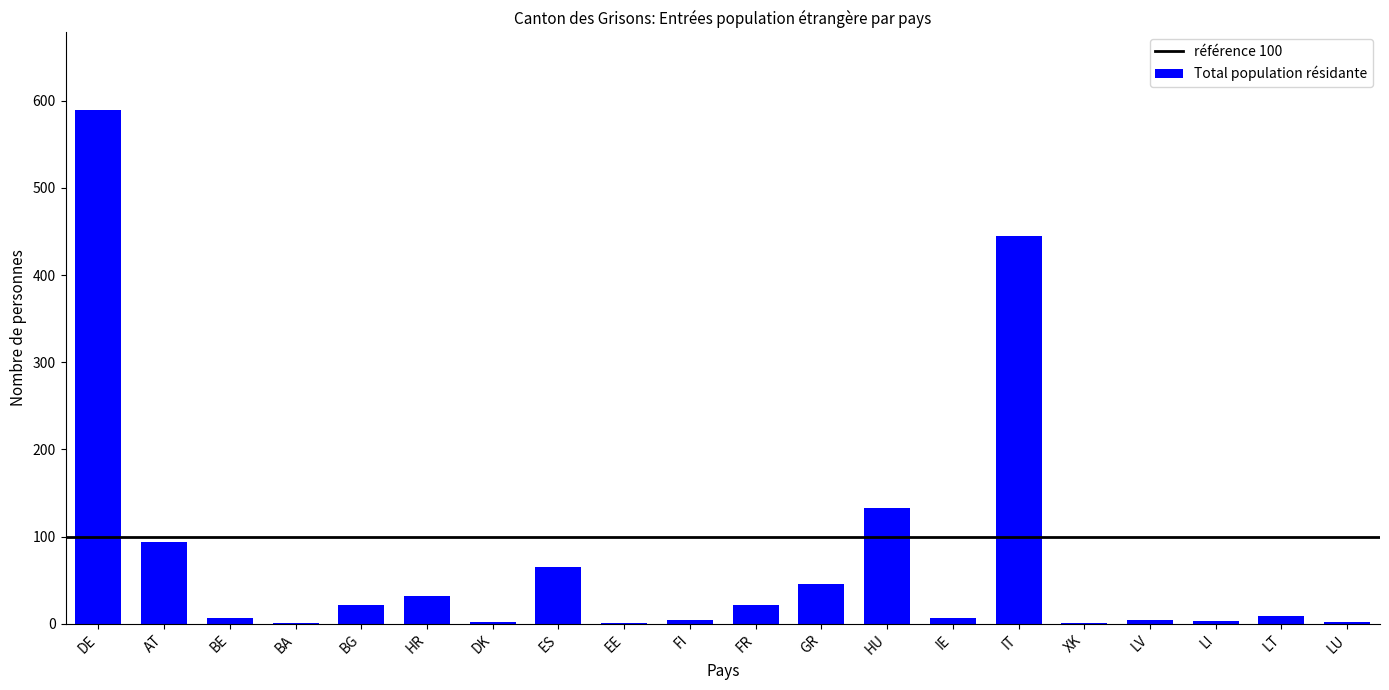

What is the sum of the values at DE and BG?

612